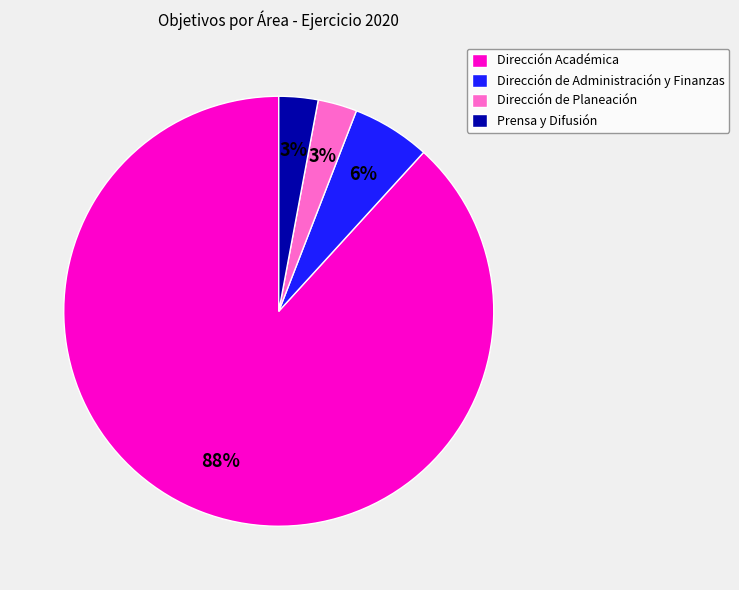

What percentage is the Dirección de Administración y Finanzas slice, to the nearest percent?

6%